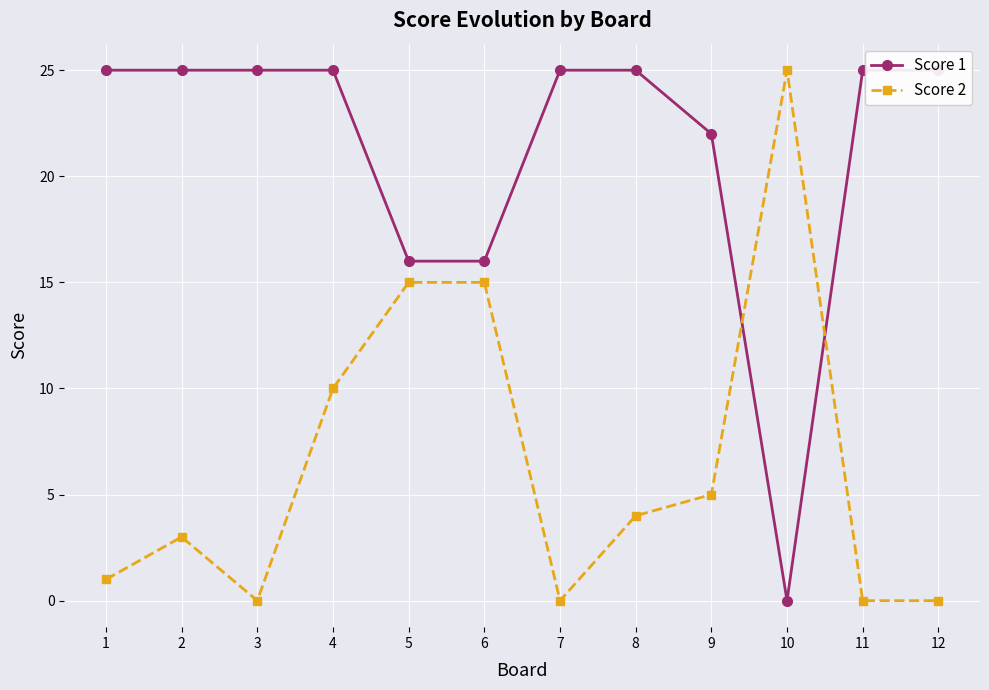

What is the difference between the Score 1 values at 10 and 11?

25